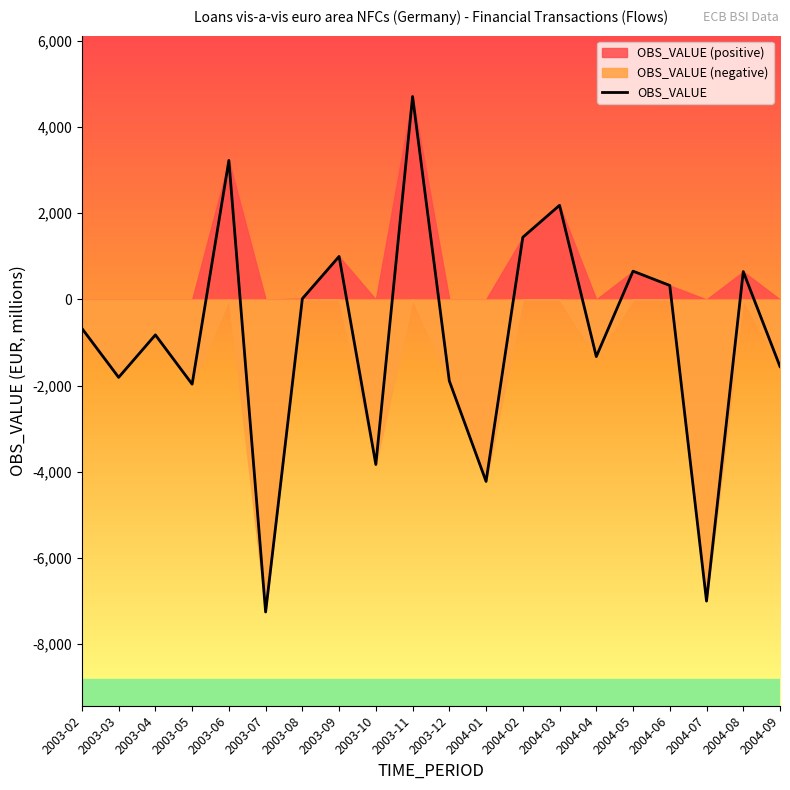

How many lines are shown in the chart?

1